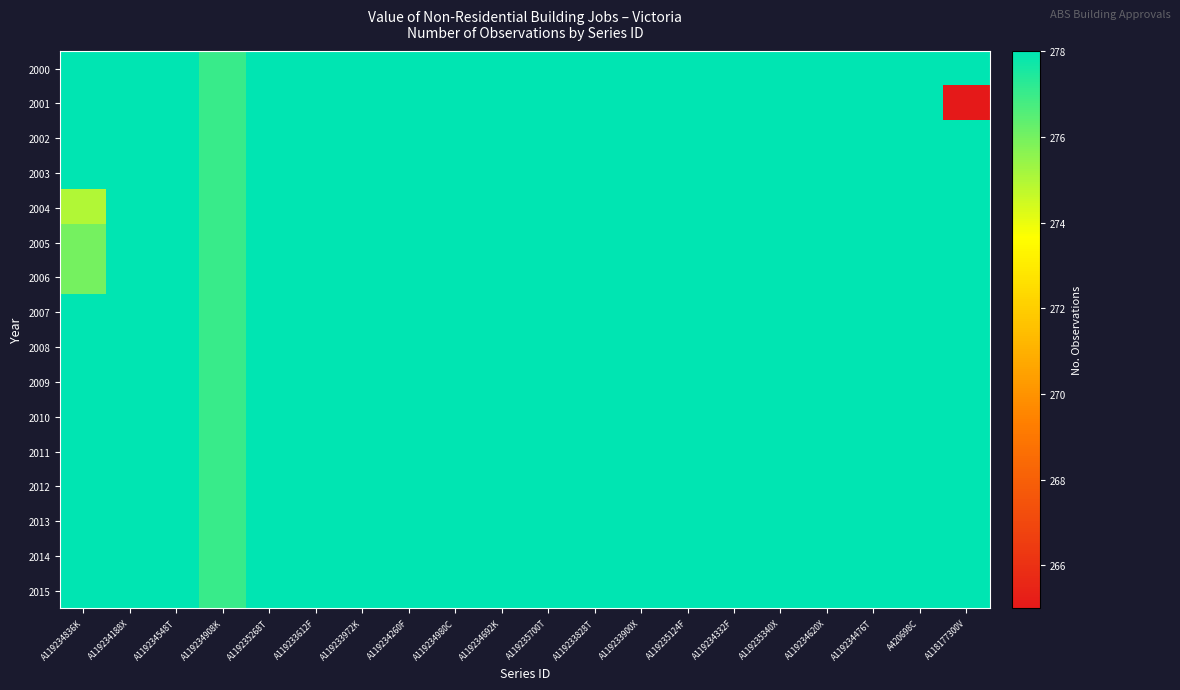

At which category is the sum across all series the highest?

A119234188X